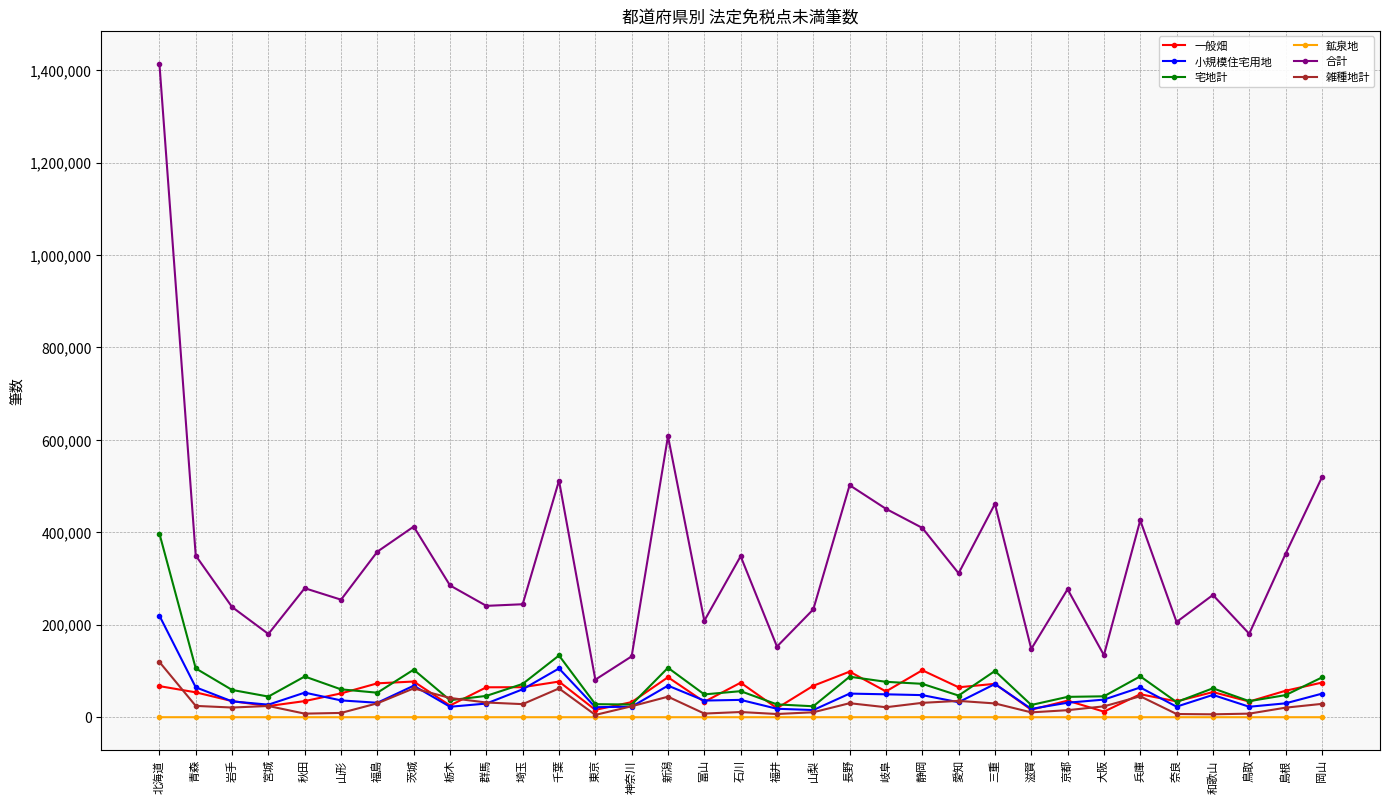

True or false: 合計 and 一般畑 intersect in this chart.

False